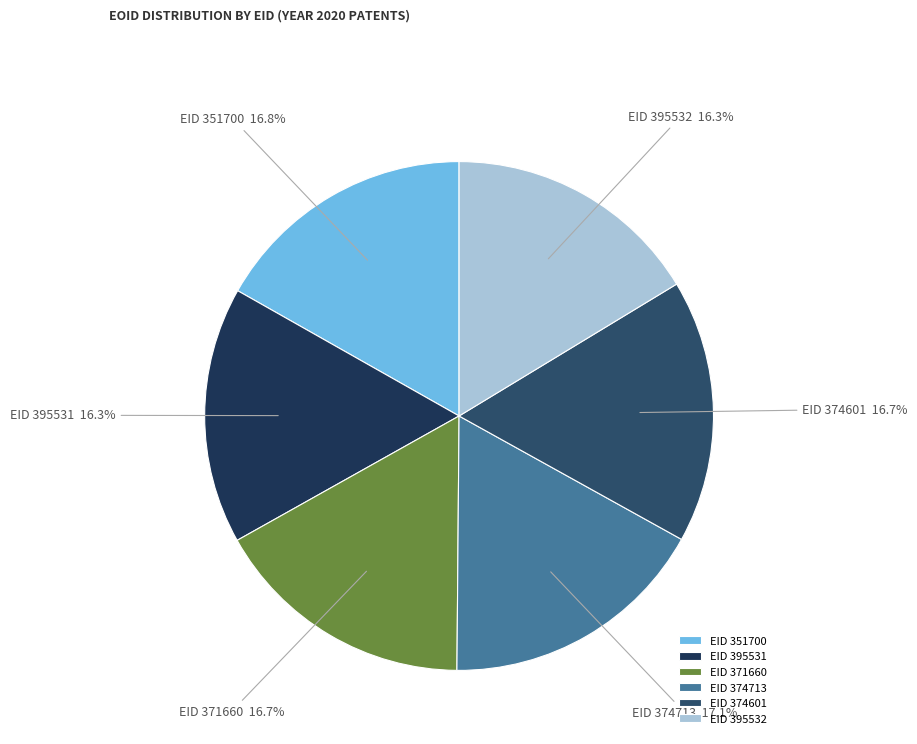

Which has a higher value, EID 374713 or EID 395532?

EID 374713